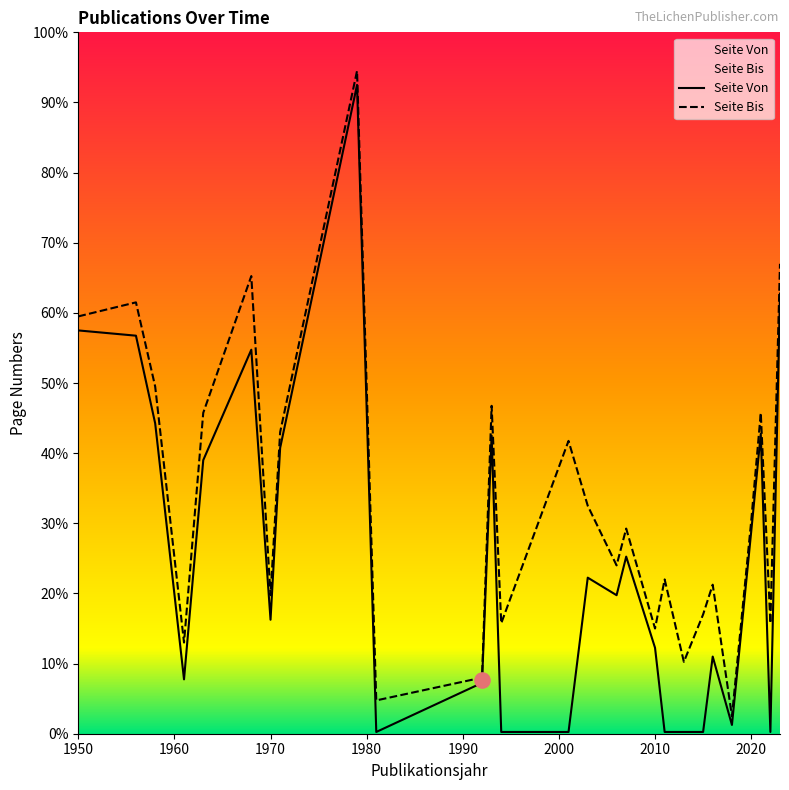

Which series has the largest Y range (max minus min)?

Seite Von